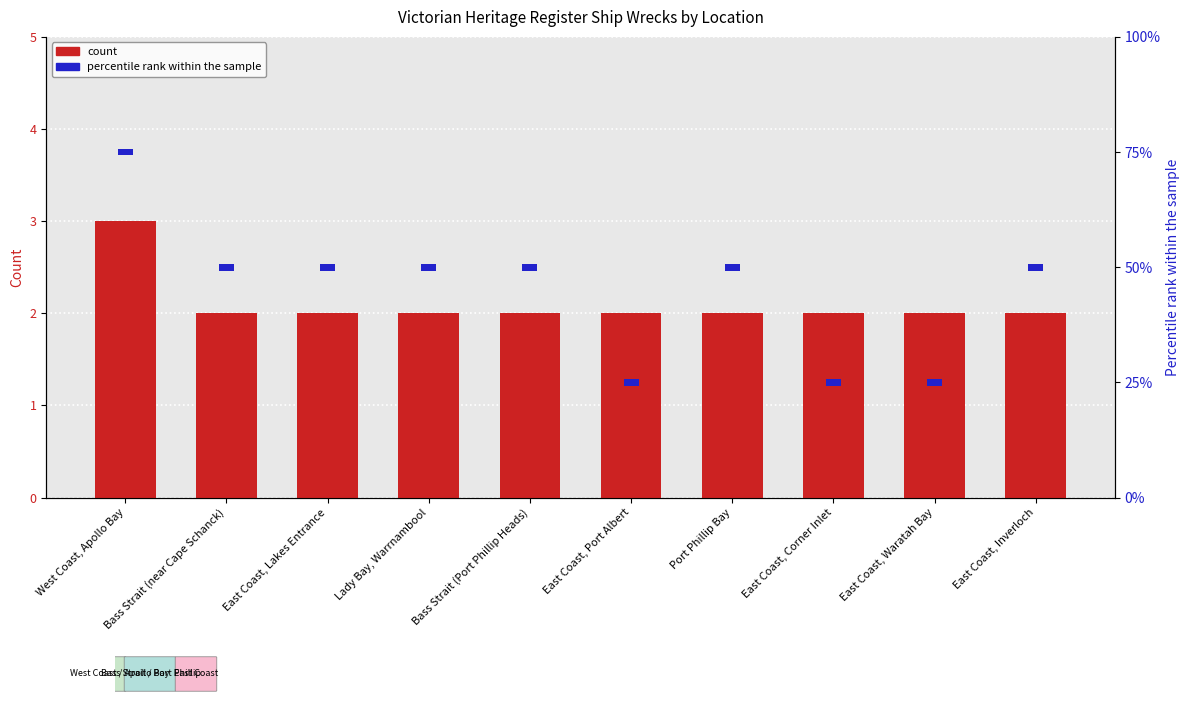

Rank the series by their maximum value, from highest to lowest.

count, percentile rank within the sample